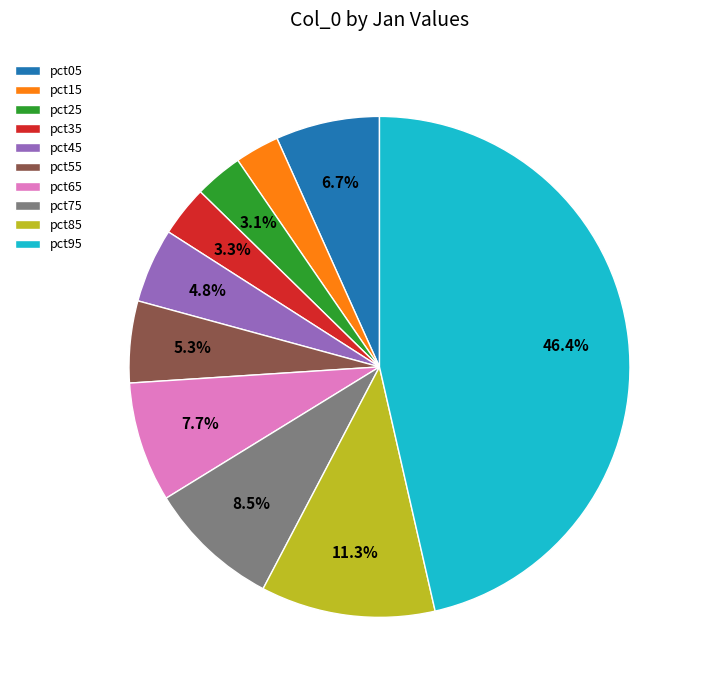

The pct55 slice represents 5% of the pie. True or false?

True